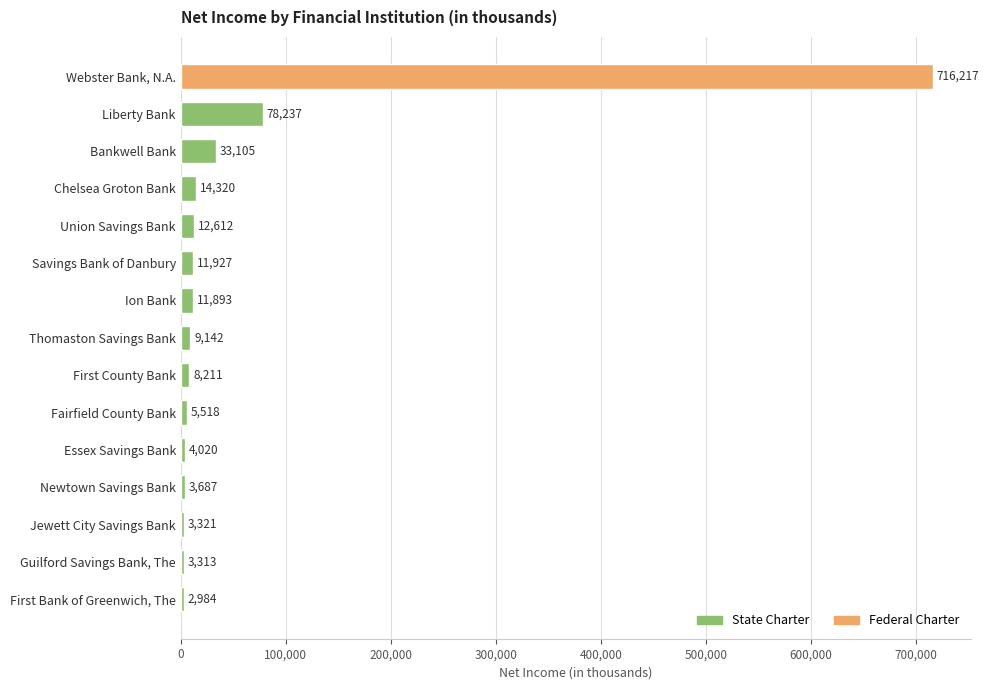

What is the sum of the values at Essex Savings Bank and First Bank of Greenwich, The?

7004